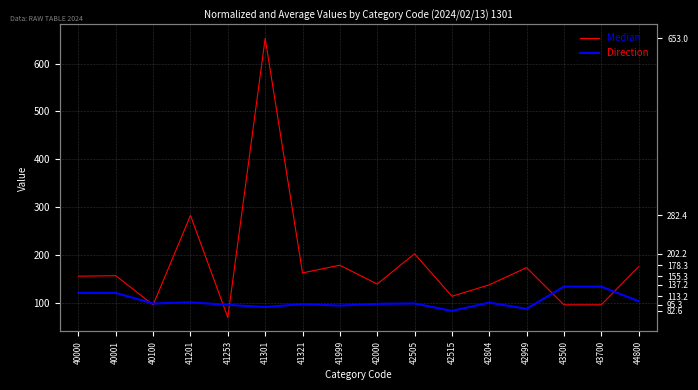

At which label does Median reach its minimum?

41253